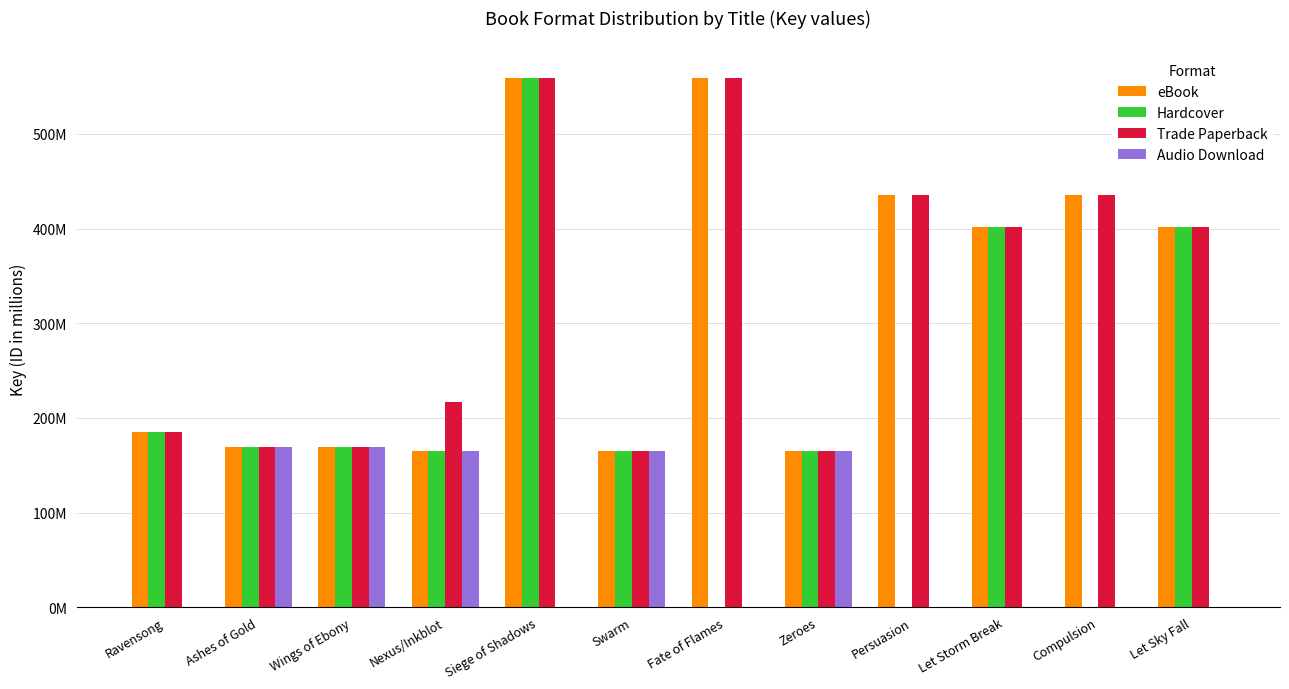

Which series has the largest total across all categories?

Trade Paperback